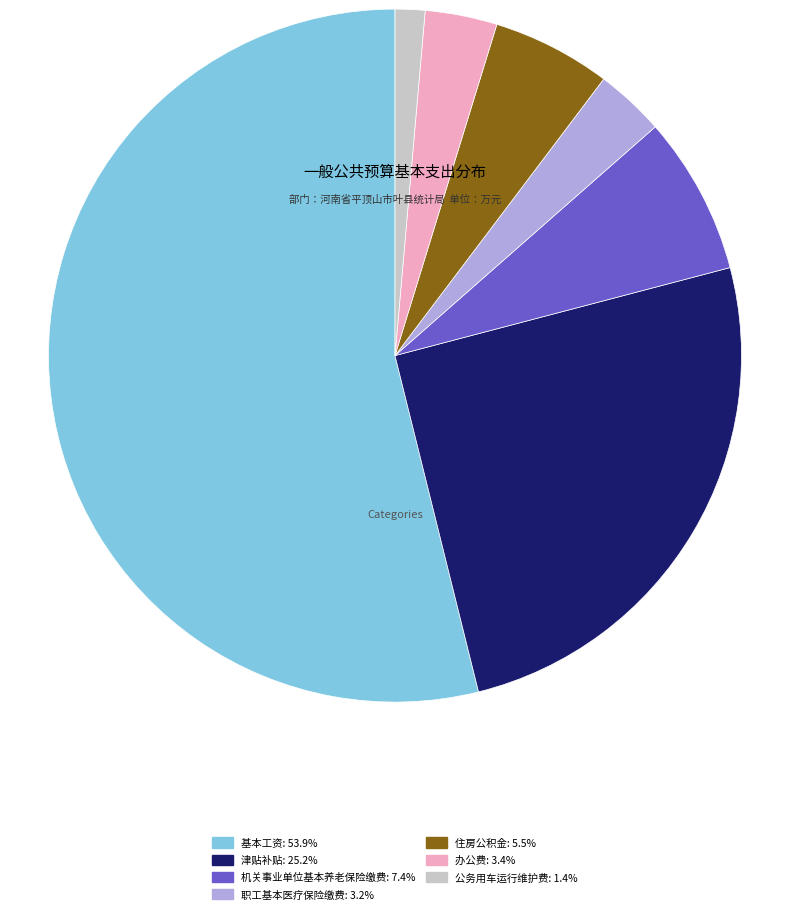

Which category has the smallest portion of the pie?

公务用车运行维护费